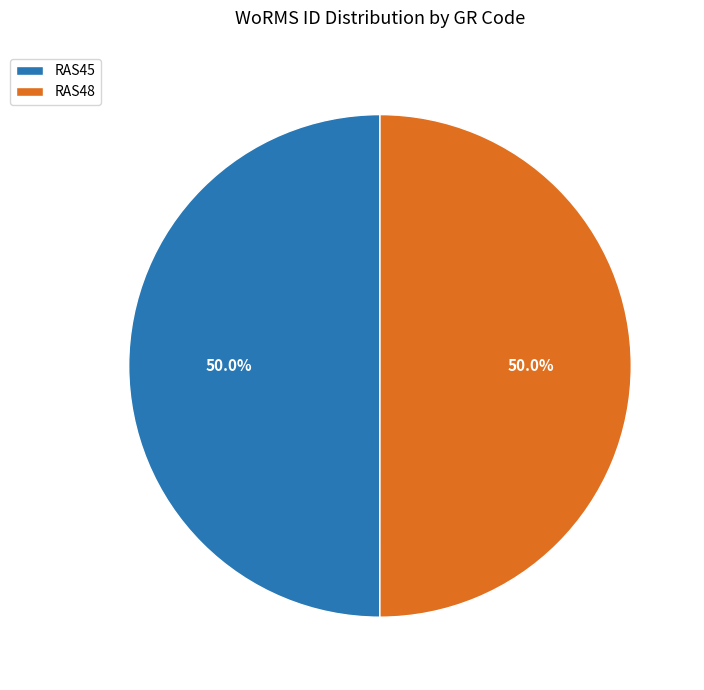

Is the sum of RAS48 and RAS45 greater than half?

Yes